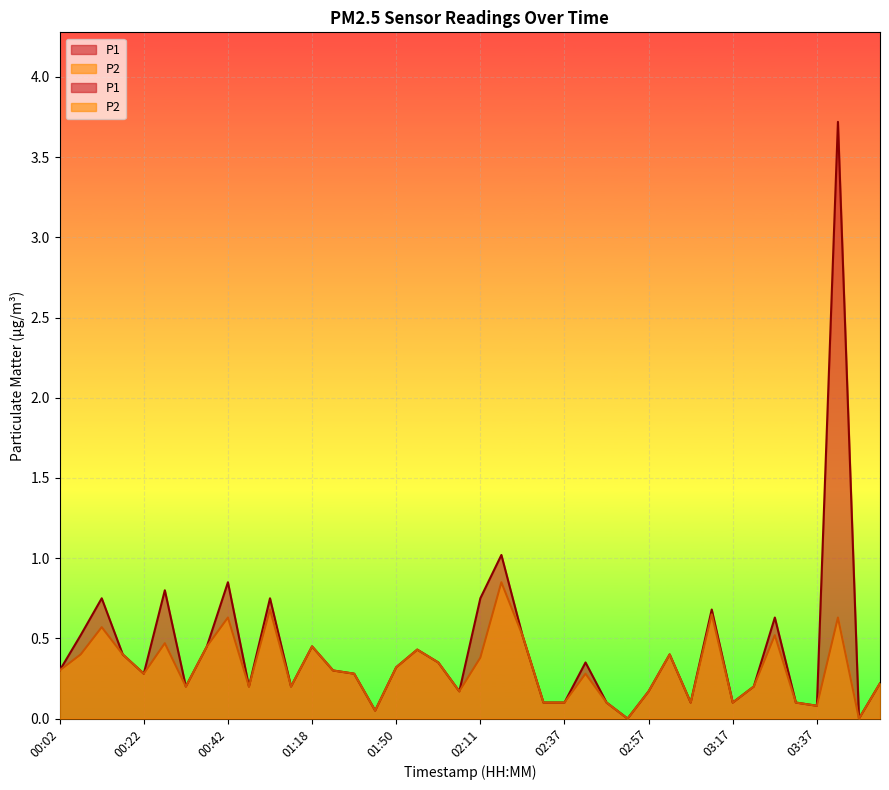

At which category is the sum across all series the highest?

03:43